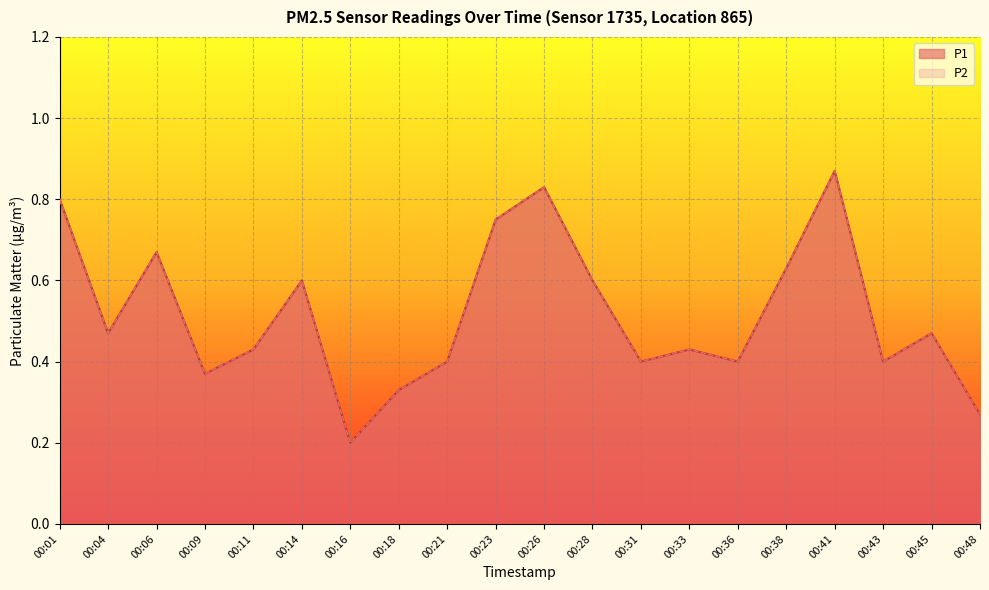

At how many categories does at least one series exceed 0?

20